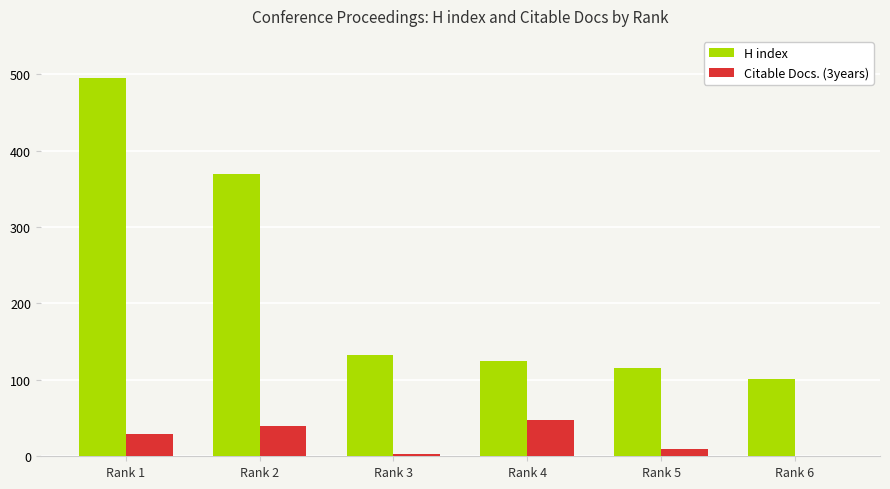

At which category is the sum across all series the highest?

Rank 1